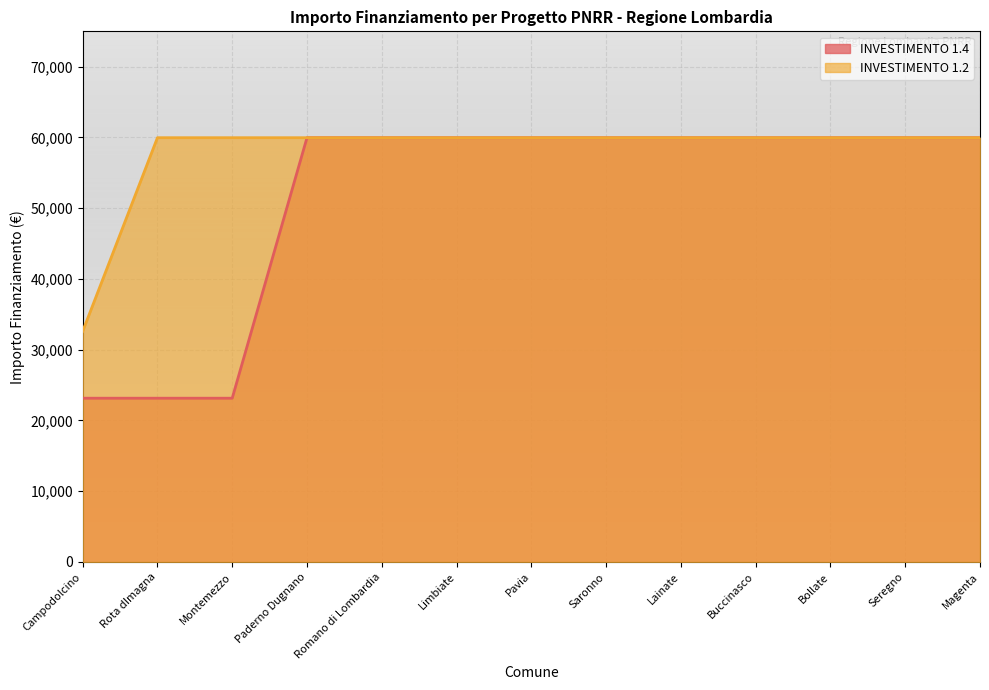

What is the difference between the second highest and minimum values in the INVESTIMENTO 1.4 series?

36819